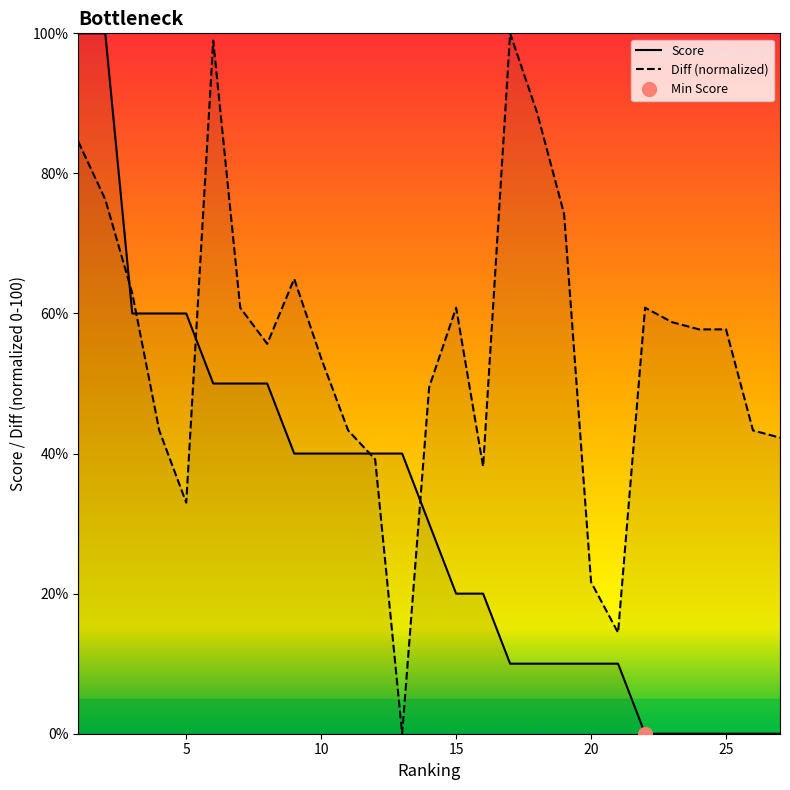

List the series in order of their peak value, highest first.

Score, Diff (normalized)